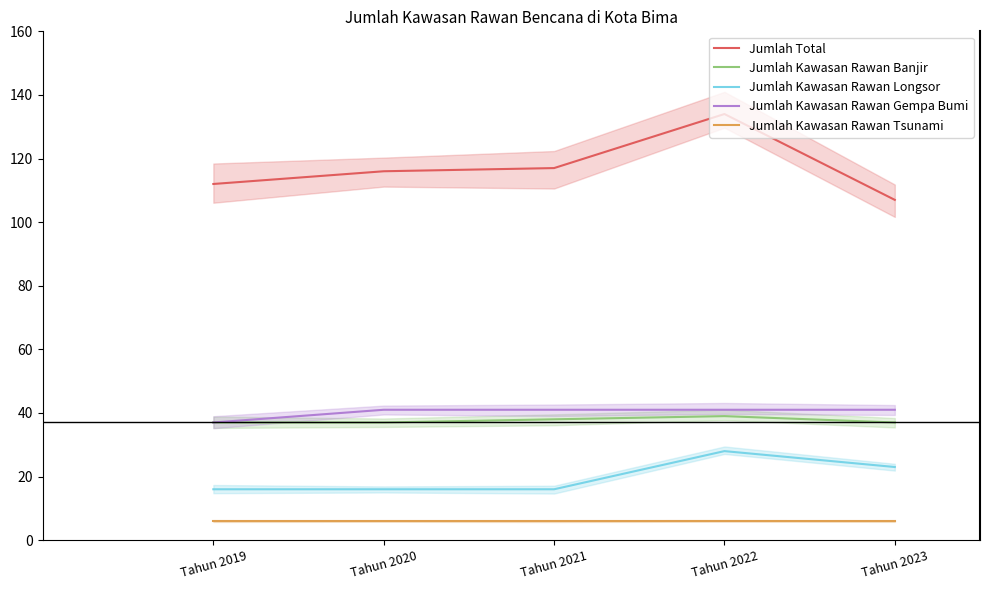

True or false: Jumlah Kawasan Rawan Banjir and Jumlah Kawasan Rawan Gempa Bumi cross at least once.

False